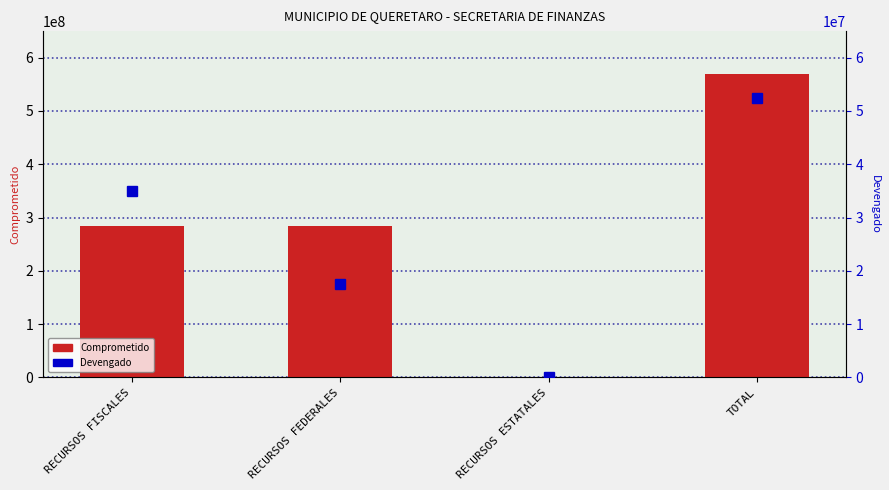

Which series has the largest total across all categories?

Comprometido